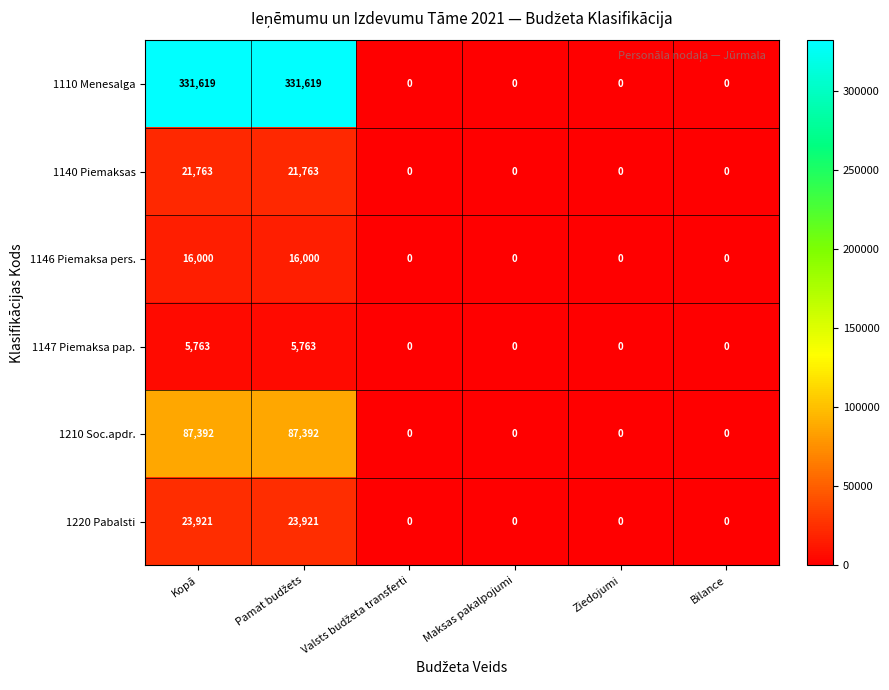

The 1110 Menesalga series shows 112306 at Ziedojumi. True or false?

False